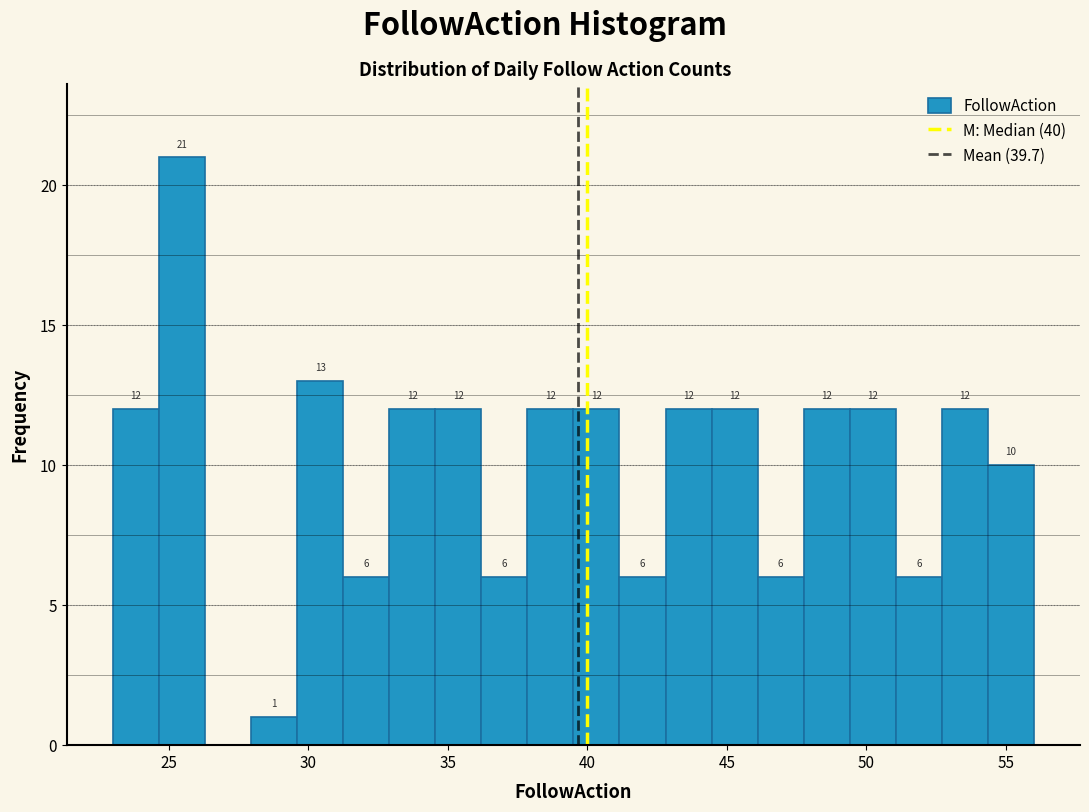

Read against the x-axis, roughly where is the centre of the tallest bar?

25.5